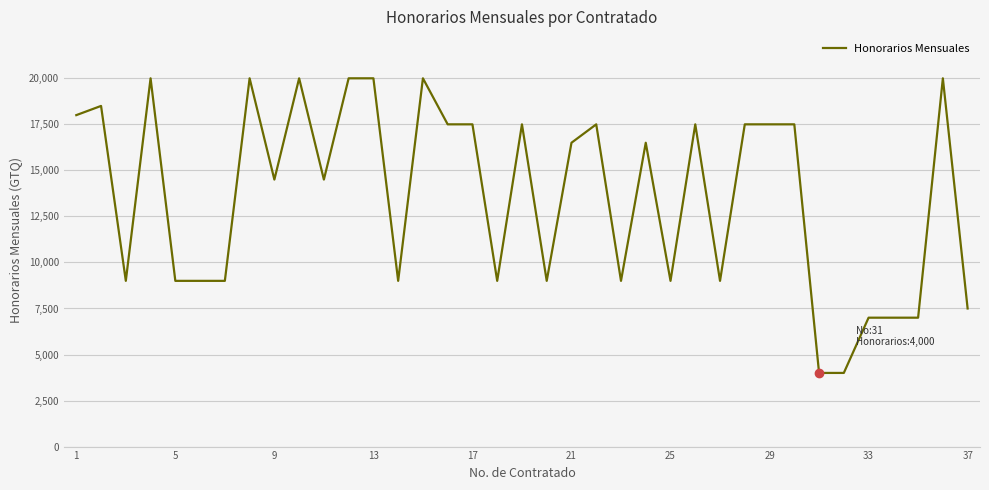

What is the minimum value shown in the chart?

4000